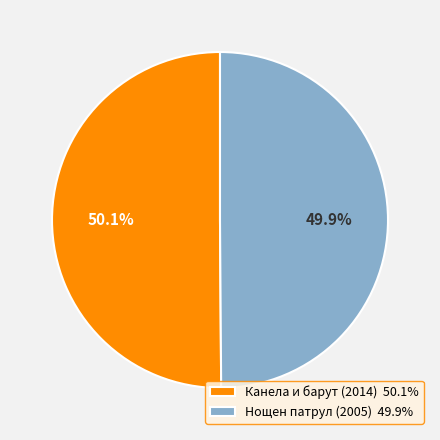

What percentage is the Канела и барут (2014) slice, to the nearest percent?

50%